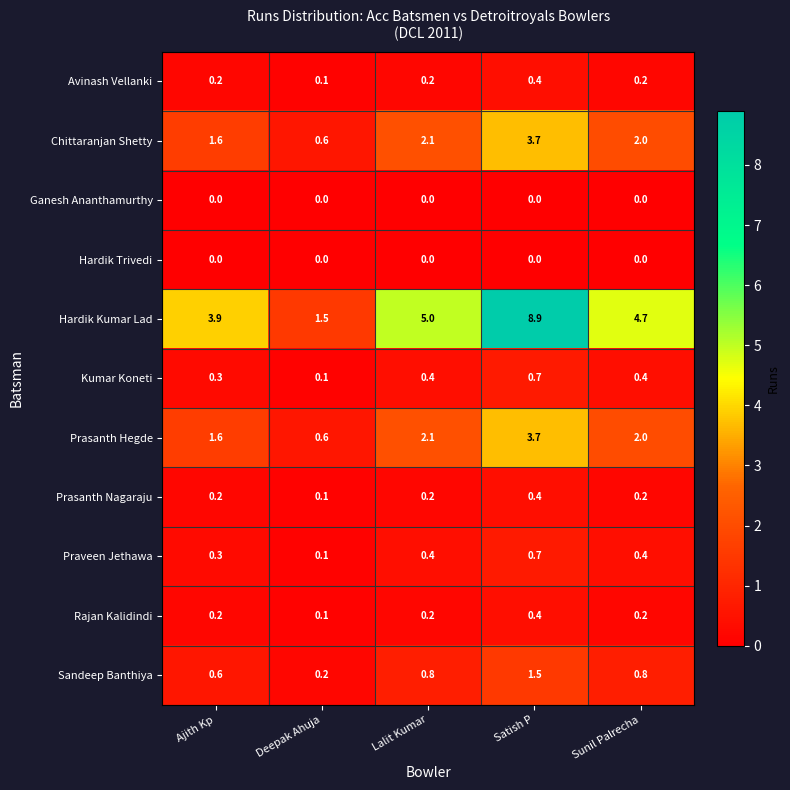

At which label does Prasanth Hegde reach its minimum?

Deepak Ahuja